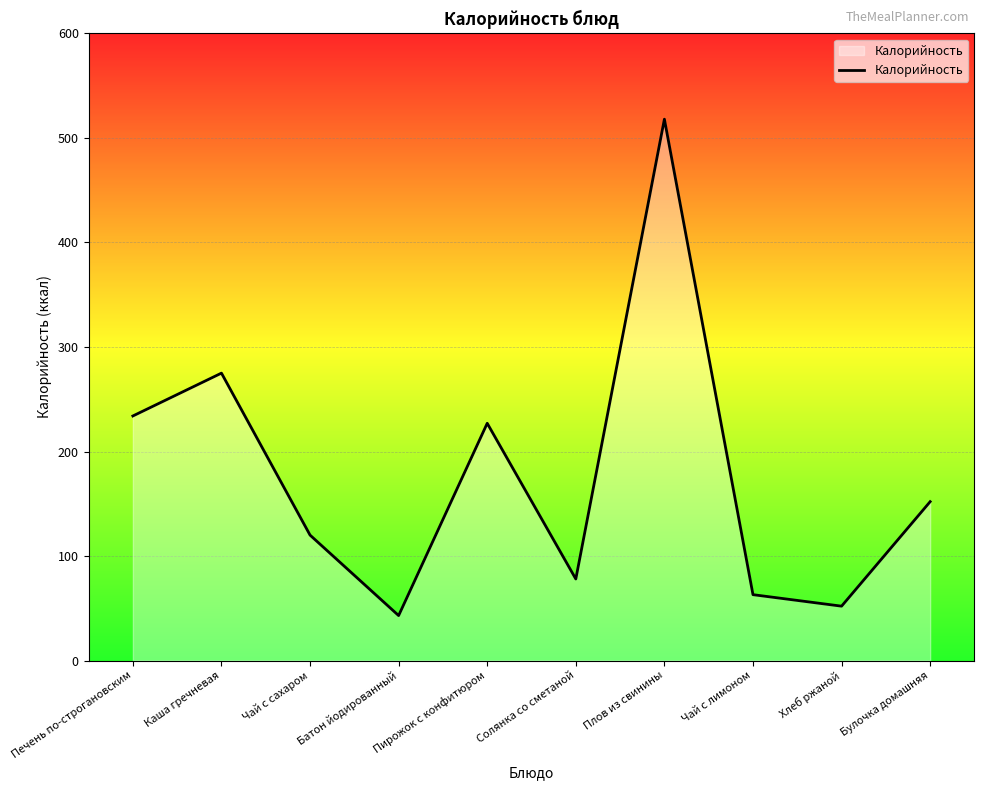

Does the chart display data point markers on the line(s)?

No